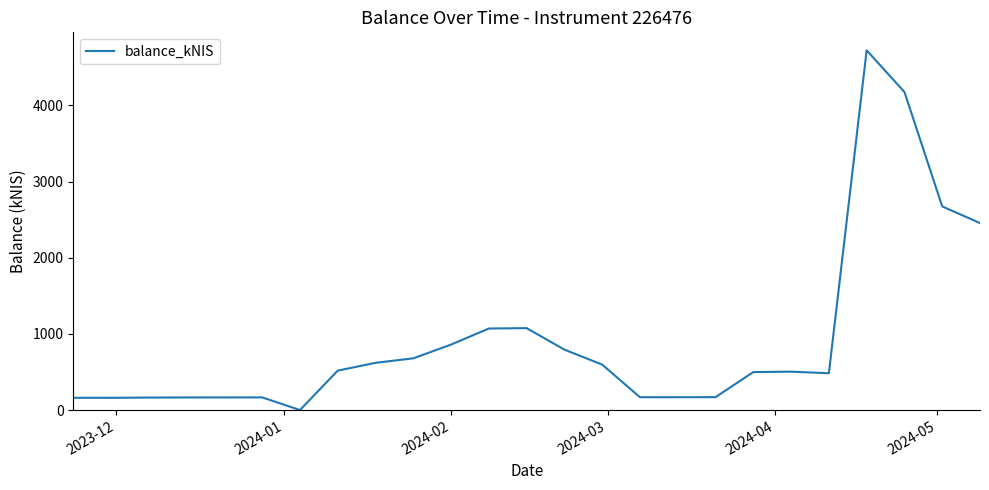

True or false: the data has more than 0 interior local peaks.

True